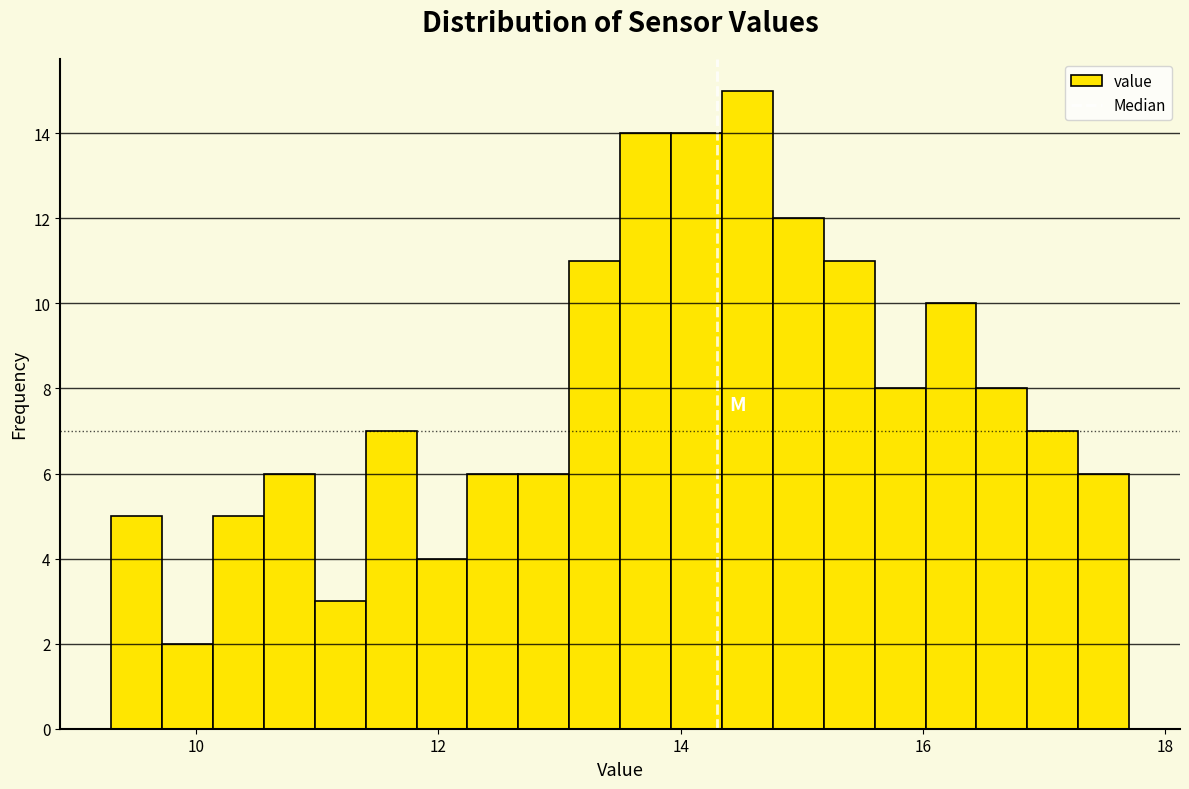

Around what value on the x-axis is the tallest bar? Give the approximate position of its centre, as read against the axis.

14.6